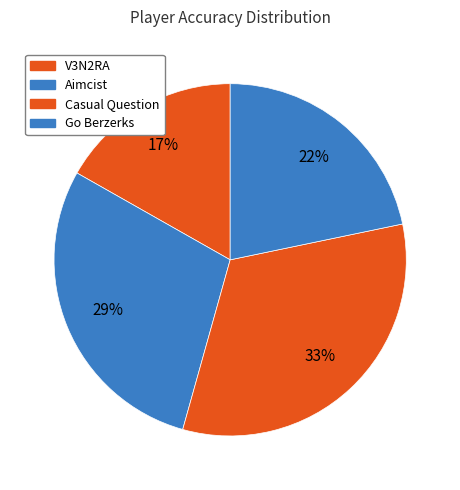

Is V3N2RA the majority of the pie?

No